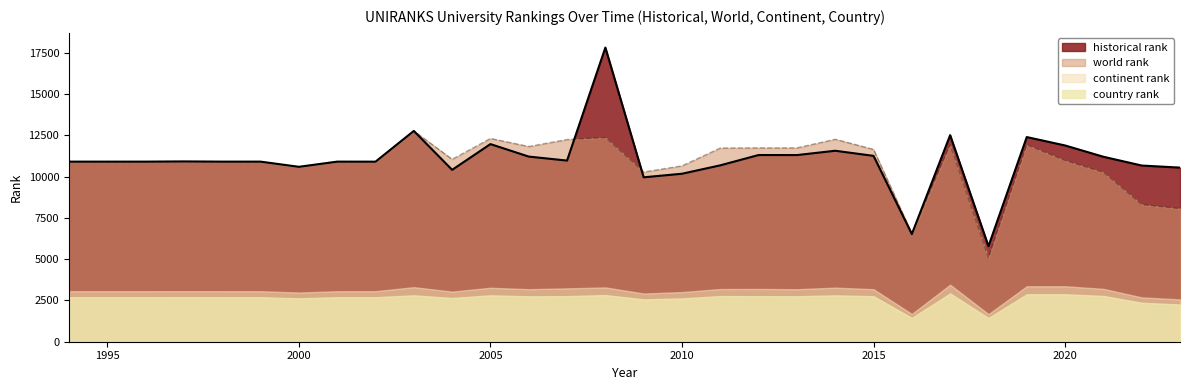

How many interior local valleys does the world rank series have?

7